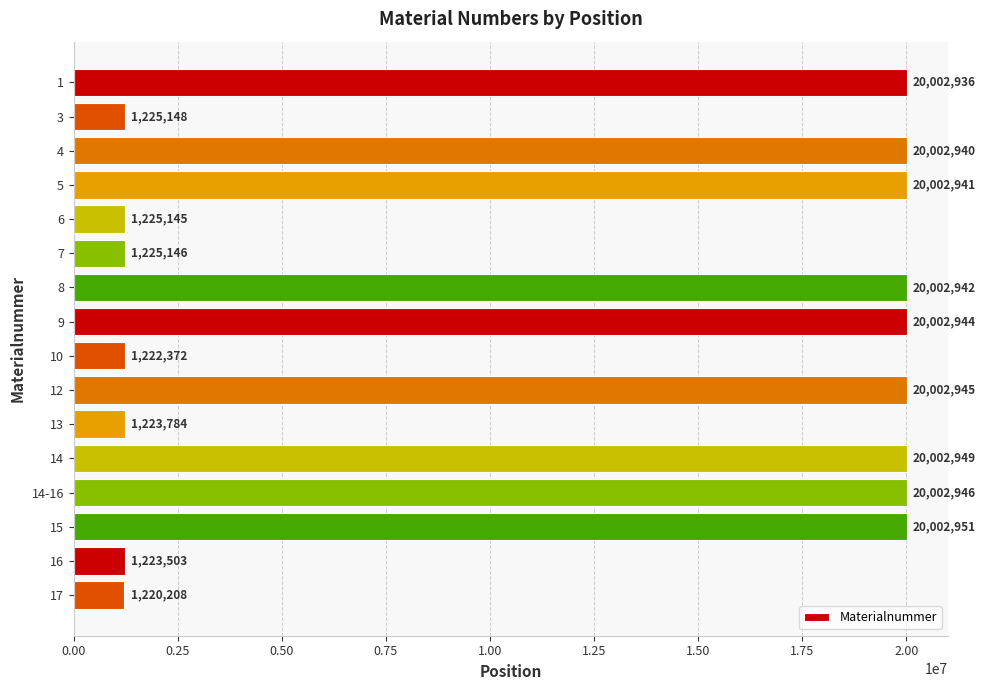

Rank the categories by value from lowest to highest.

17, 10, 16, 13, 6, 7, 3, 1, 4, 5, 8, 9, 12, 14-16, 14, 15